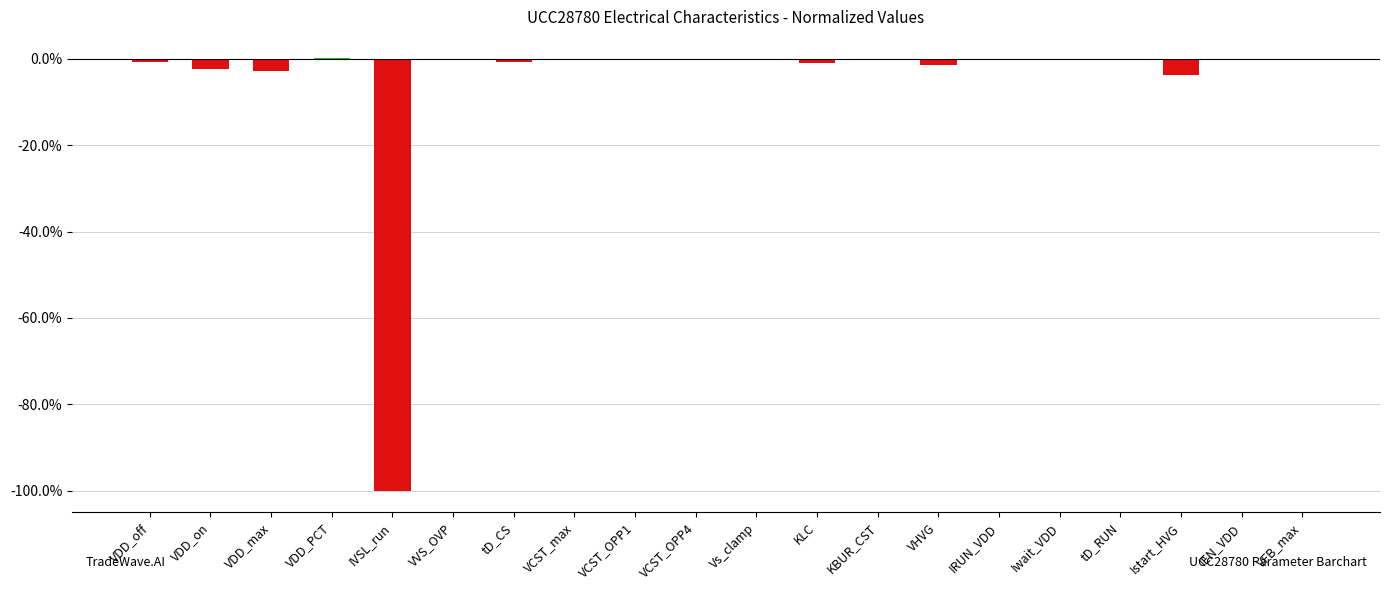

What is the sum of the values at KLC and IRUN_VDD?

-1.1